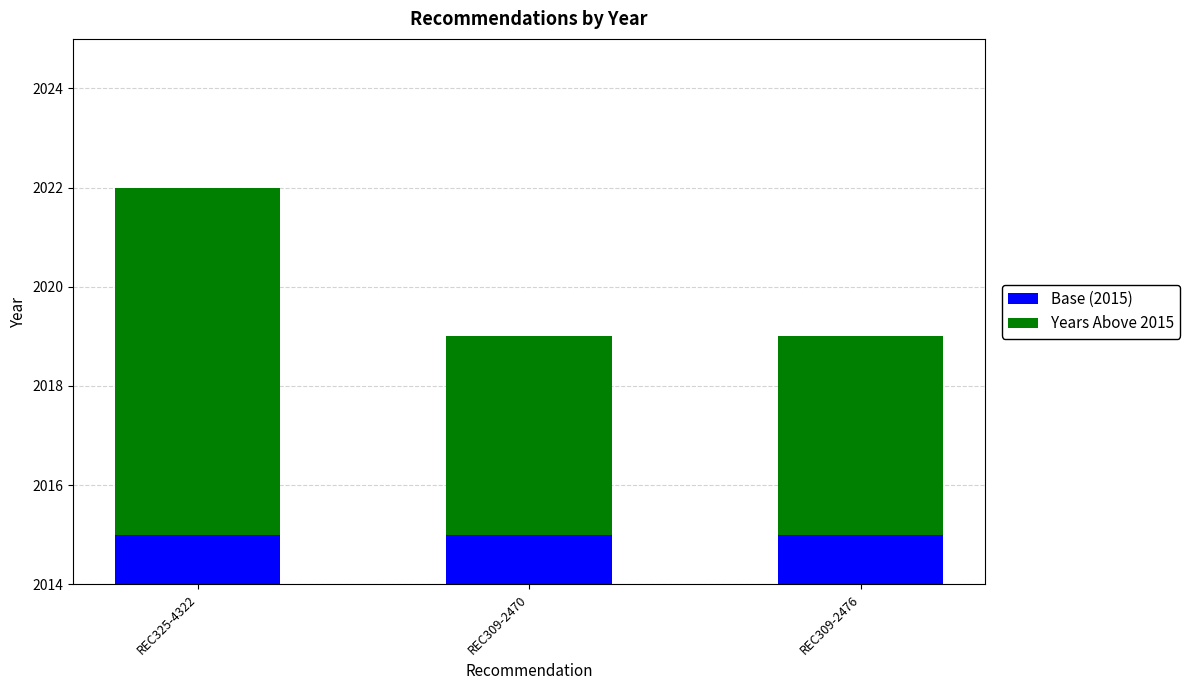

What is the maximum value for Years Above 2015?

7